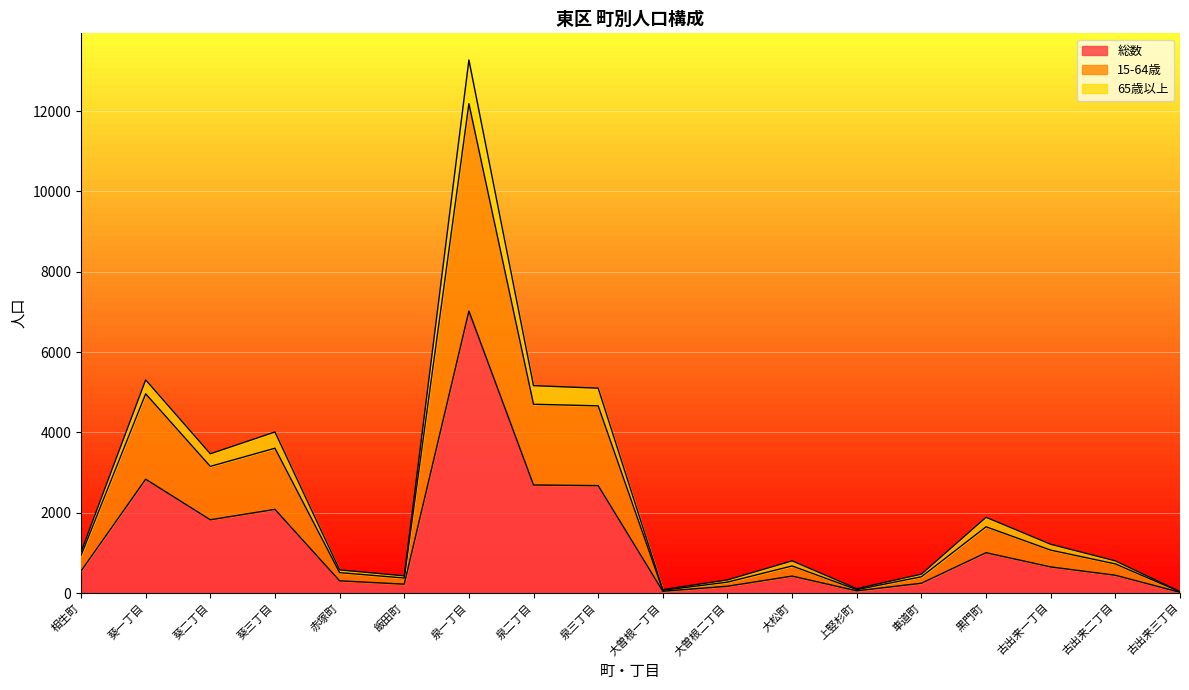

Does the chart display data point markers on the line(s)?

No